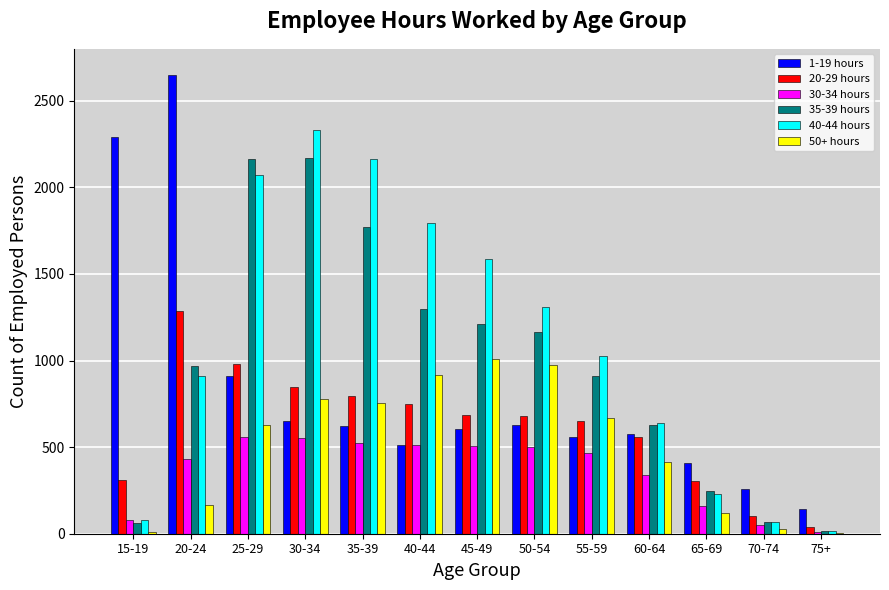

Is the value of 30-34 hours at 25-29 greater than the value of 20-29 hours at 35-39?

No